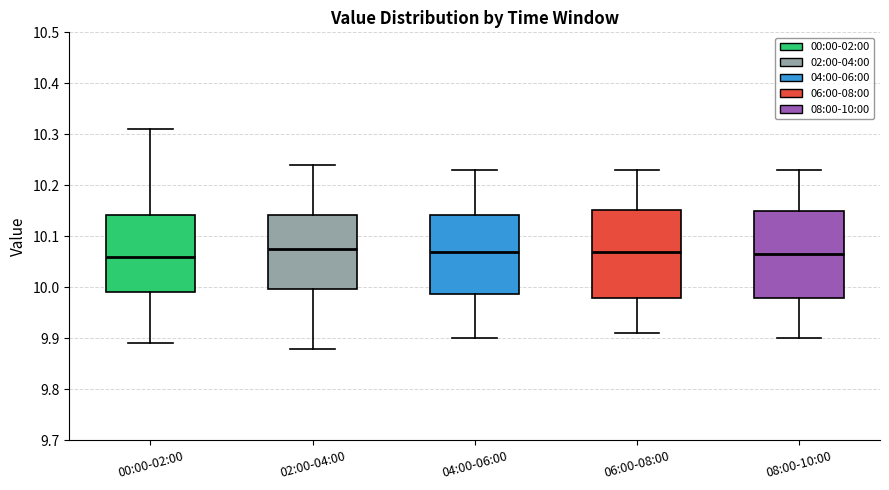

Reading left to right, transcribe this box plot: for each box, give where its median line is, the range the box spans, and where its two whiskers end, as read against the y-axis. The values are not printed on the chart, so give them approximately, as read against the axis.

00:00-02:00: median 10.06, box 9.99 to 10.14, whiskers 9.89 to 10.31
02:00-04:00: median 10.08, box 10.00 to 10.14, whiskers 9.88 to 10.24
04:00-06:00: median 10.07, box 9.99 to 10.14, whiskers 9.90 to 10.23
06:00-08:00: median 10.07, box 9.98 to 10.15, whiskers 9.91 to 10.23
08:00-10:00: median 10.07, box 9.98 to 10.15, whiskers 9.90 to 10.23